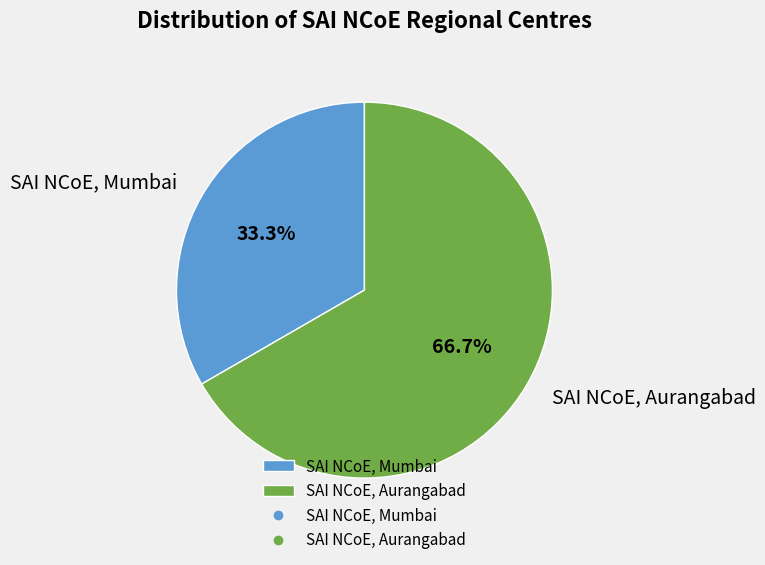

Approximately how many times larger is the value at SAI NCoE, Aurangabad compared to SAI NCoE, Mumbai?

2.0